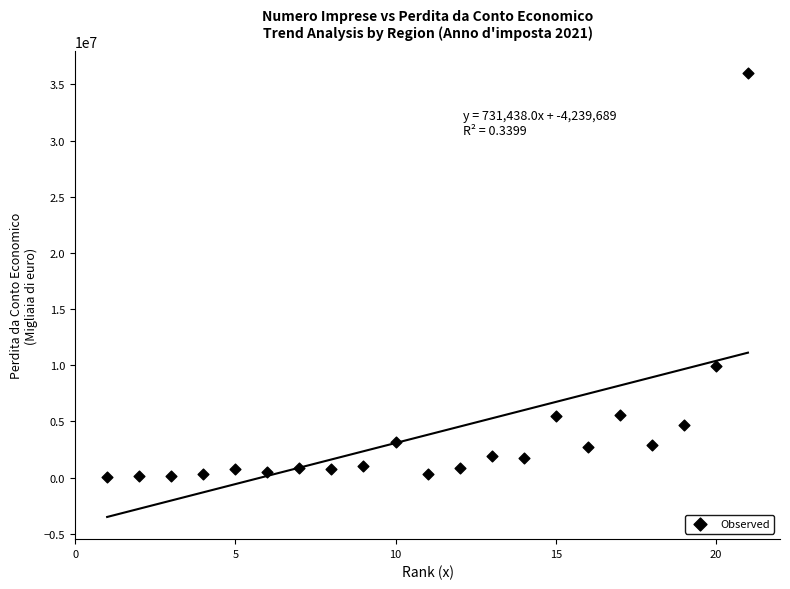

What Y value in the scatter plot is closest to 18034820?

9939443